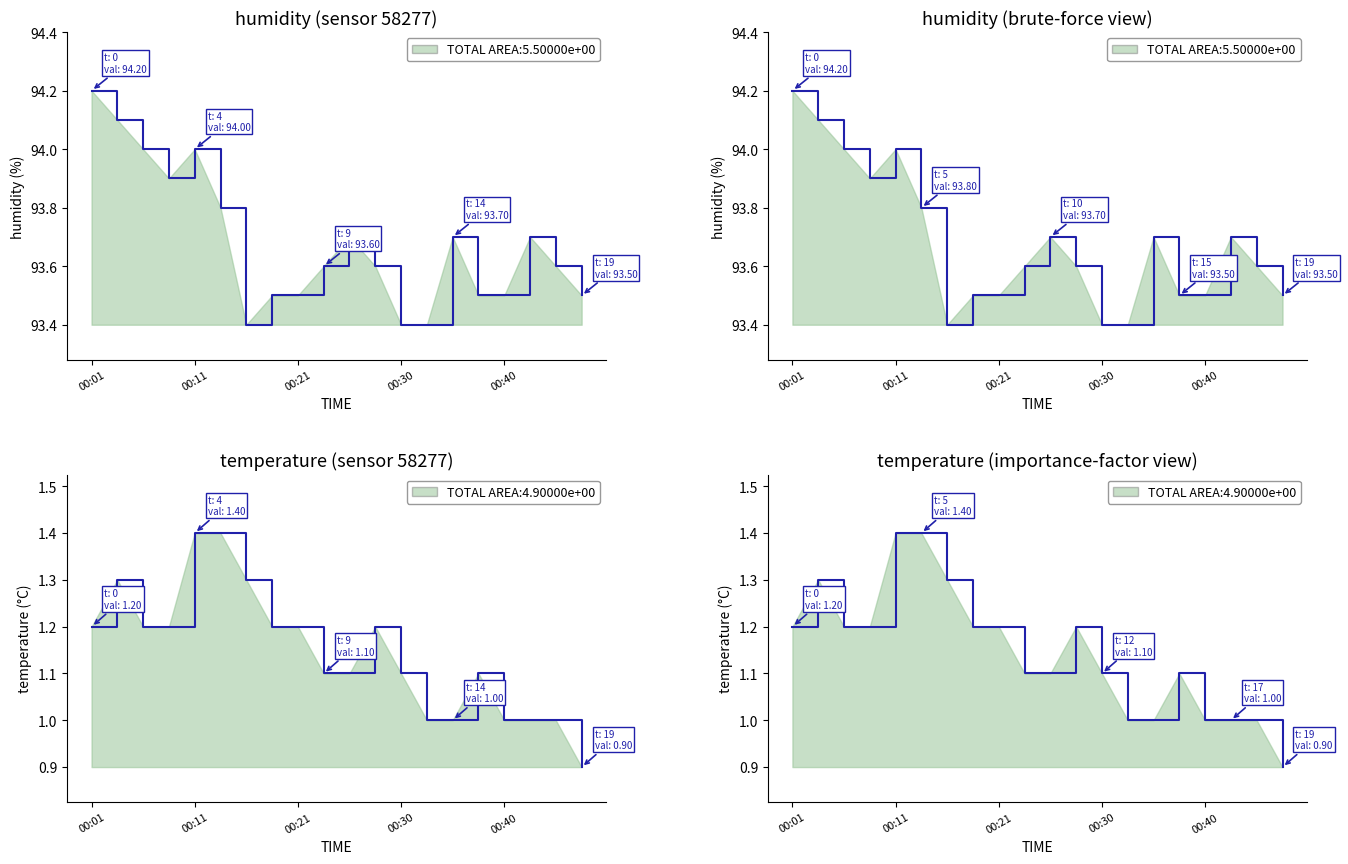

Reading right to left, what are all the values shown in this chart?

temperature: 0.9	1.0	1.0	1.0	1.1	1.0	1.0	1.1	1.2	1.1	1.1	1.2	1.2	1.3	1.4	1.4	1.2	1.2	1.3	1.2
humidity: 93.5	93.6	93.7	93.5	93.5	93.7	93.4	93.4	93.6	93.7	93.6	93.5	93.5	93.4	93.8	94.0	93.9	94.0	94.1	94.2